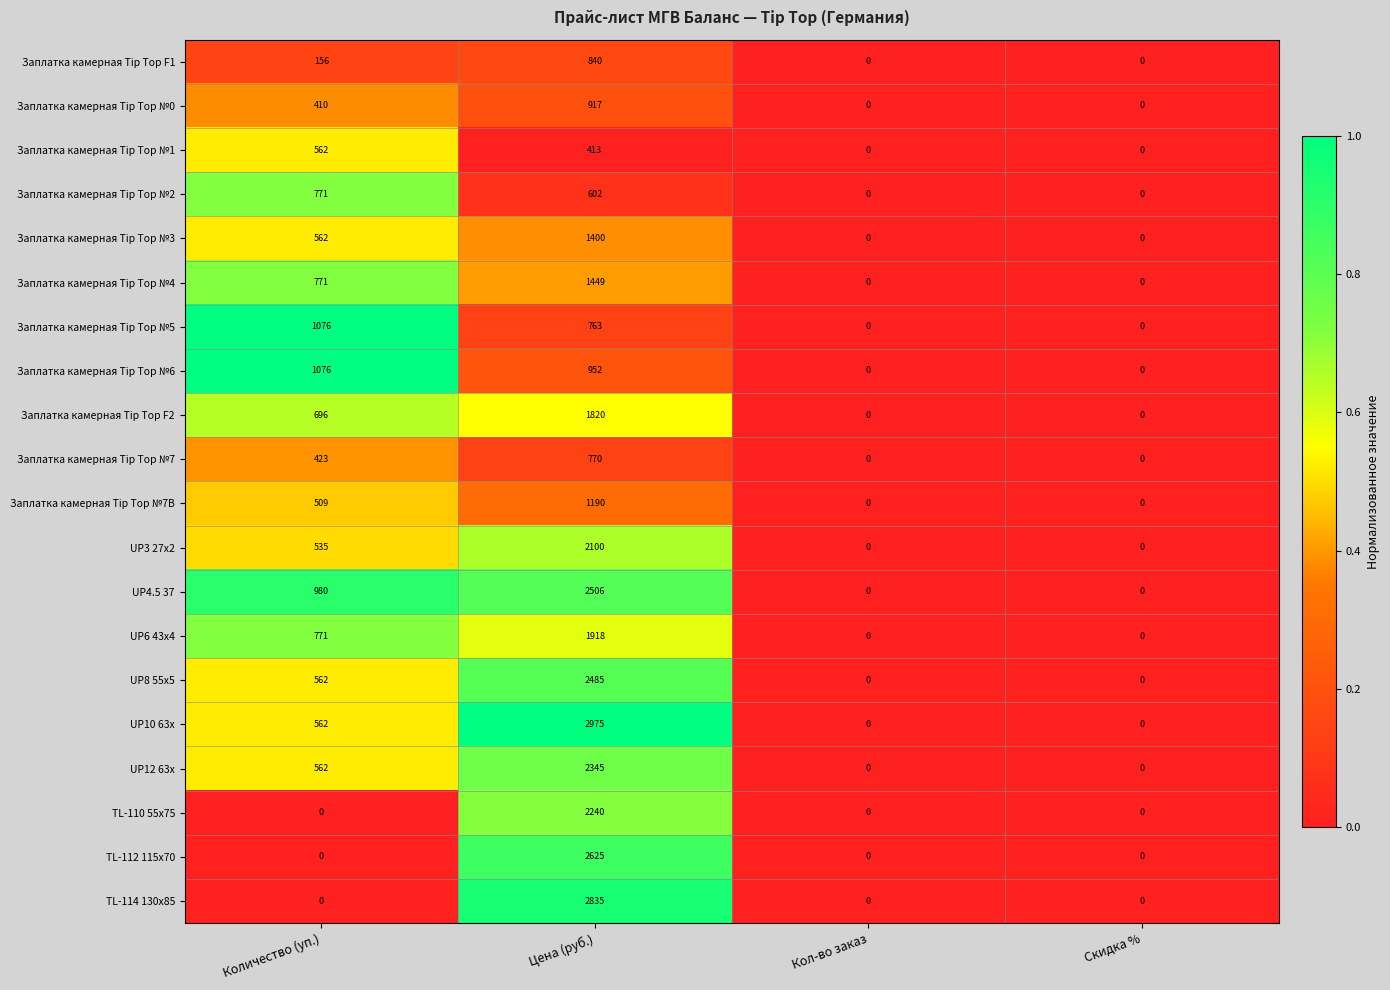

How many series are shown in this chart?

20